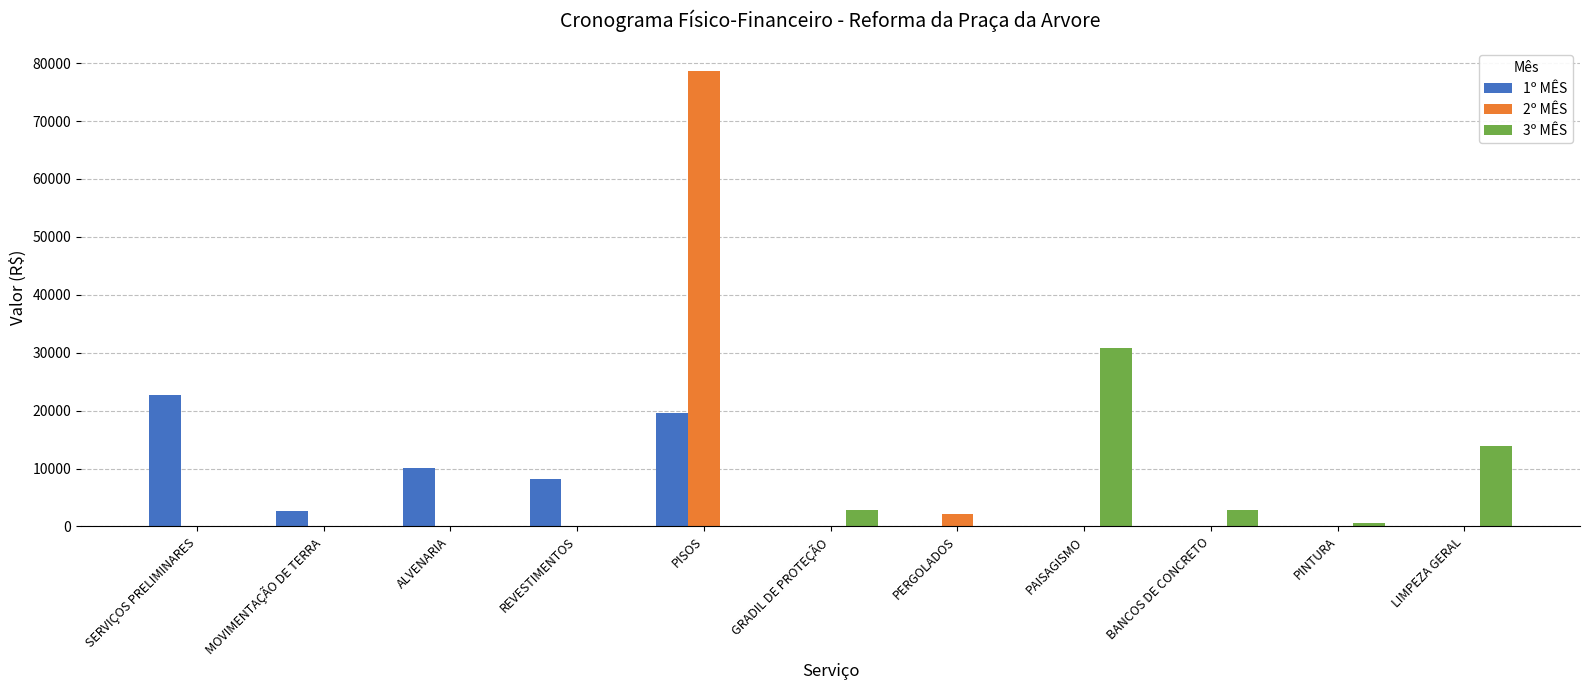

What is the total value across all series at ALVENARIA?

10086.9